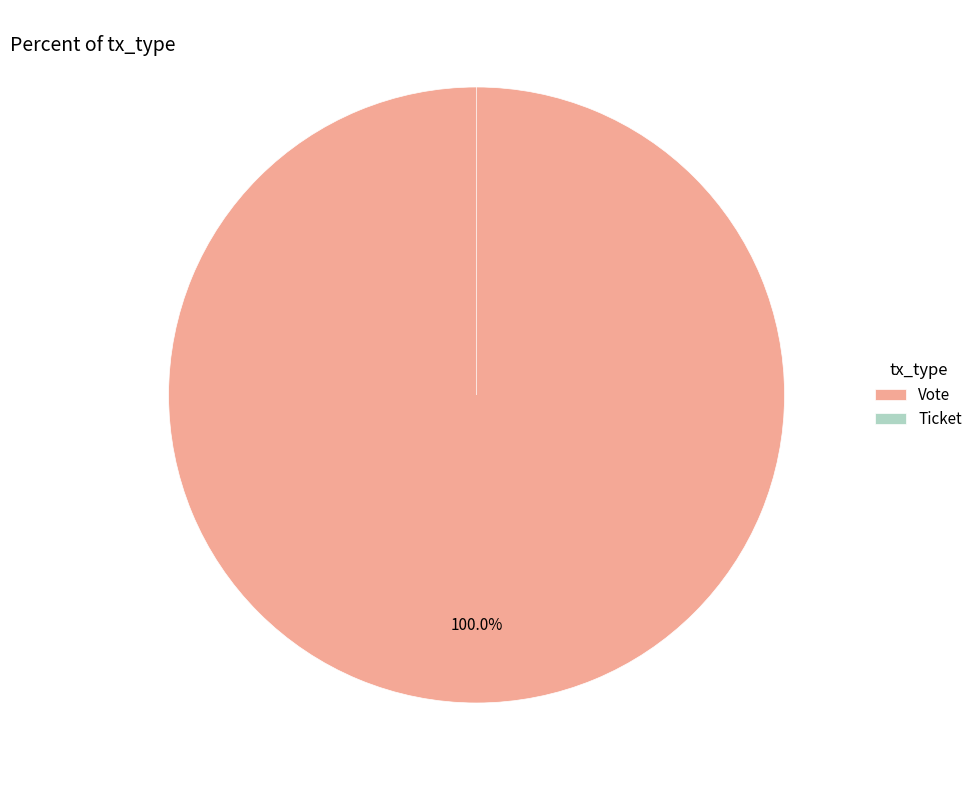

What is the largest slice in the pie chart?

Vote